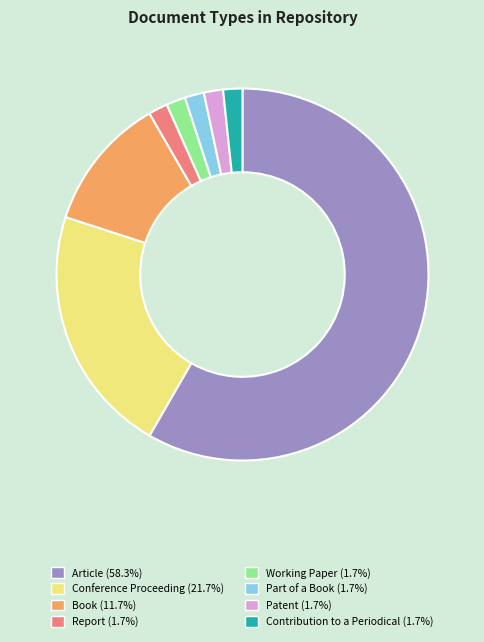

Approximately how many times larger is the value at Report compared to Working Paper?

1.0